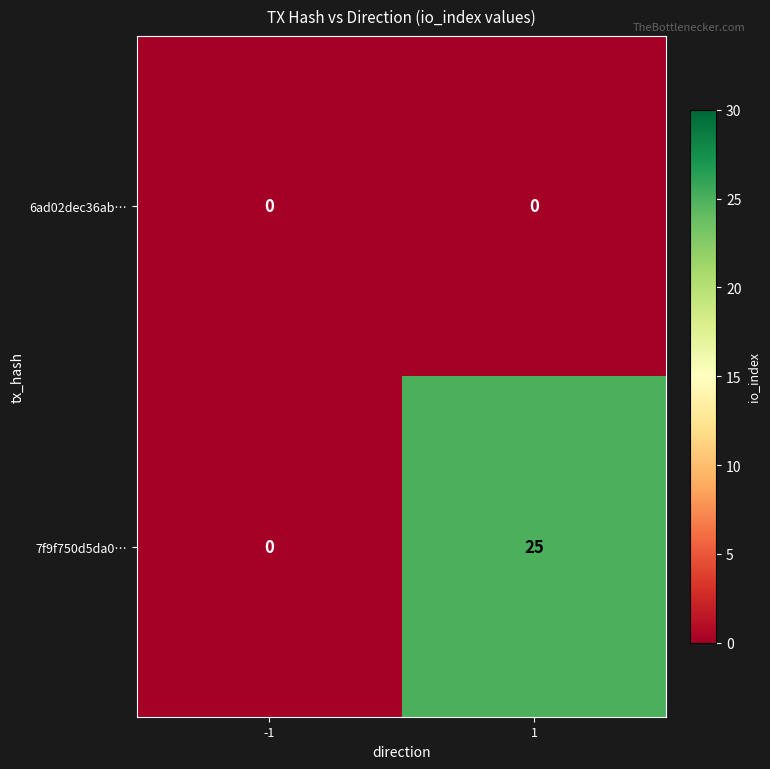

How many data points does each series have?

2